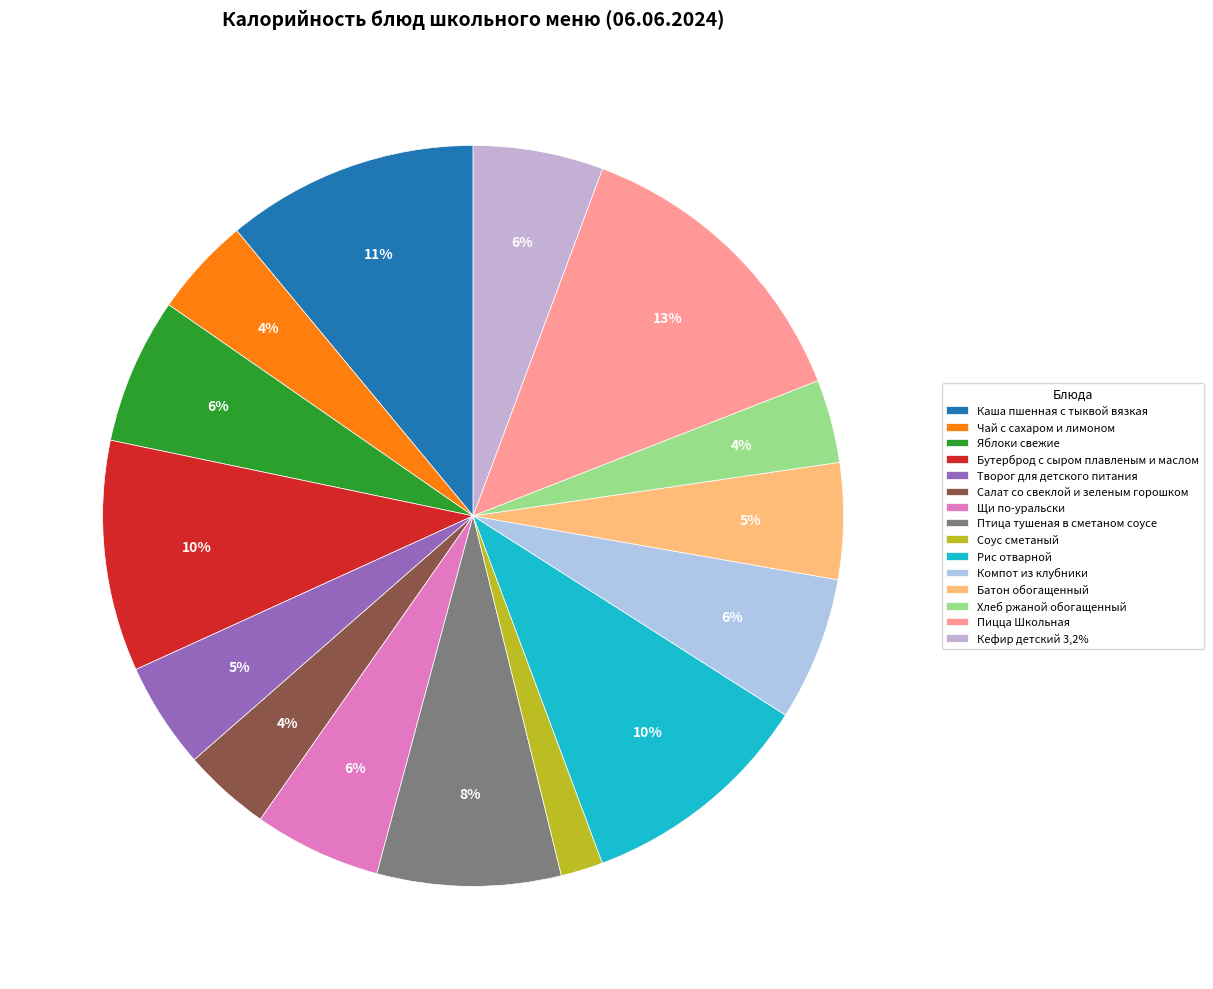

To the nearest percent, what is the difference between the largest and smallest slice percentages?

12%